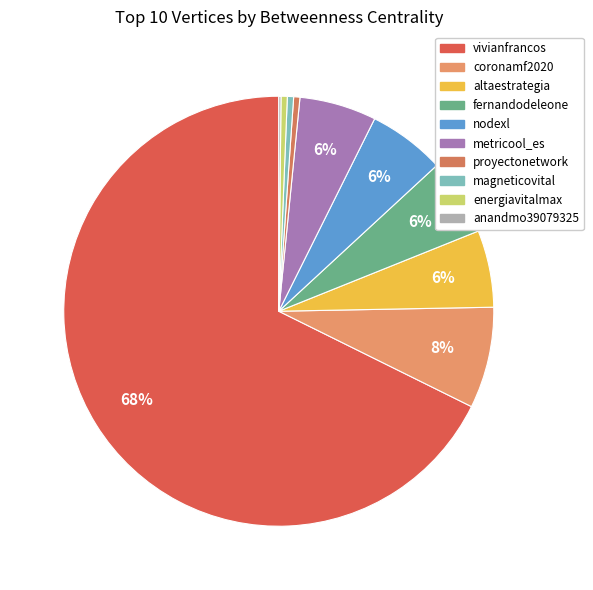

How many segments does this pie chart have?

10